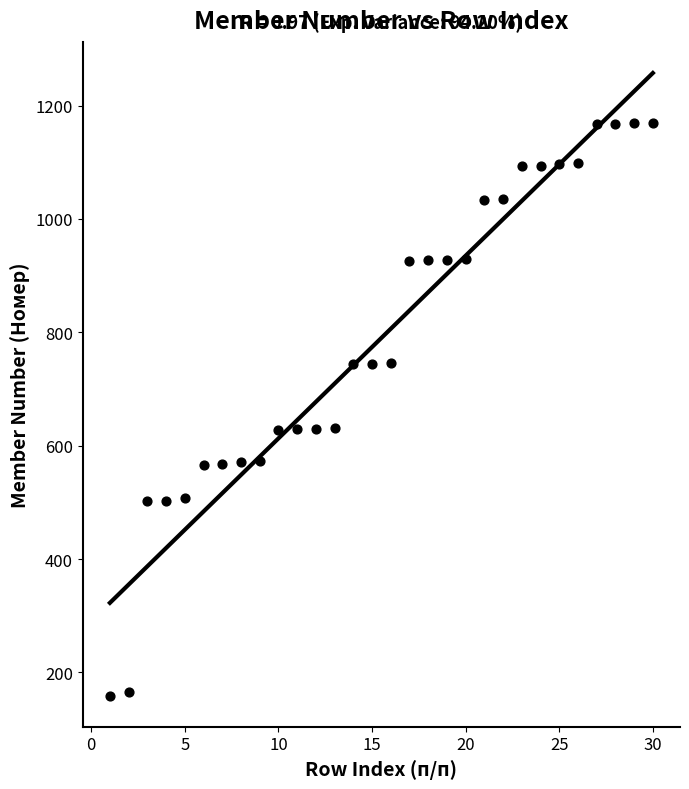

What is the range of Y values (max minus min)?

1011